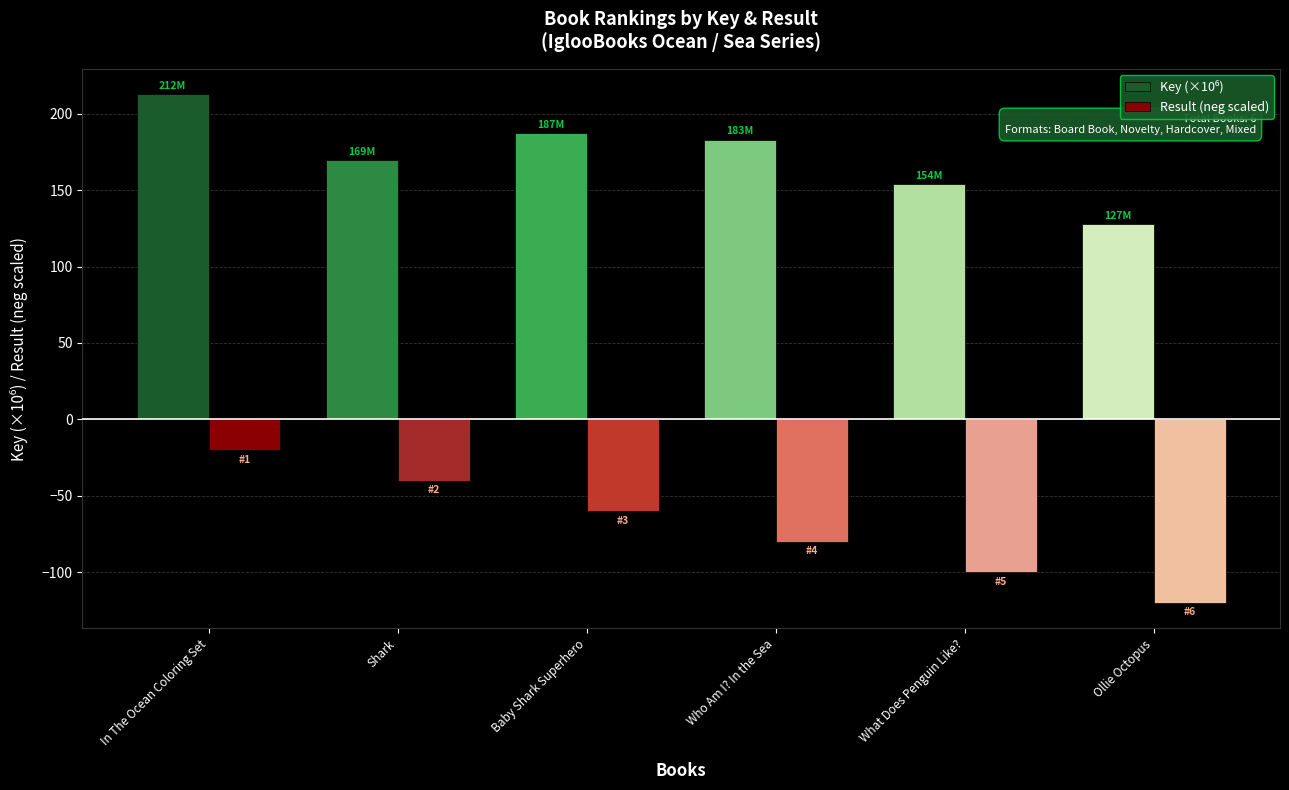

Which series has the largest range (max minus min)?

Result (neg scaled)